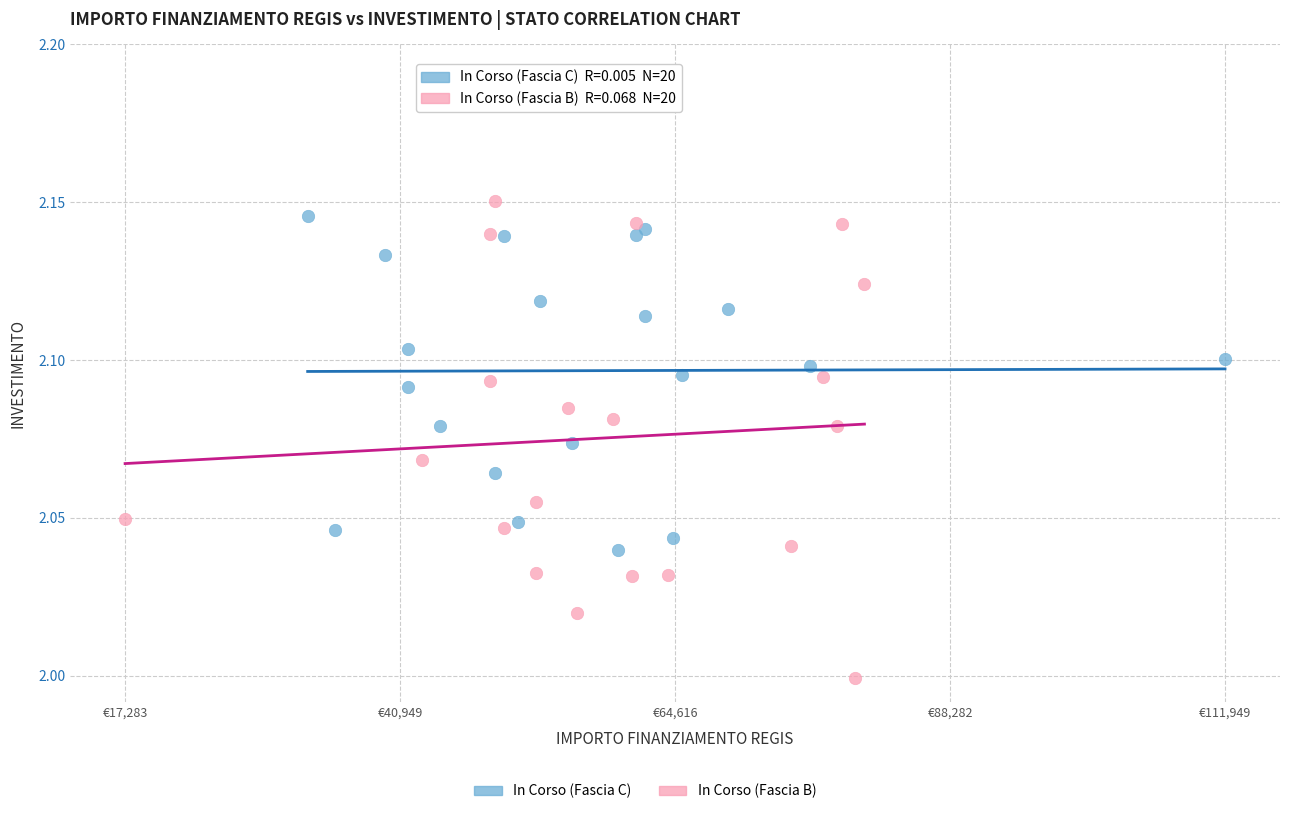

Which series has the widest spread of Y values?

In Corso (Fascia B)